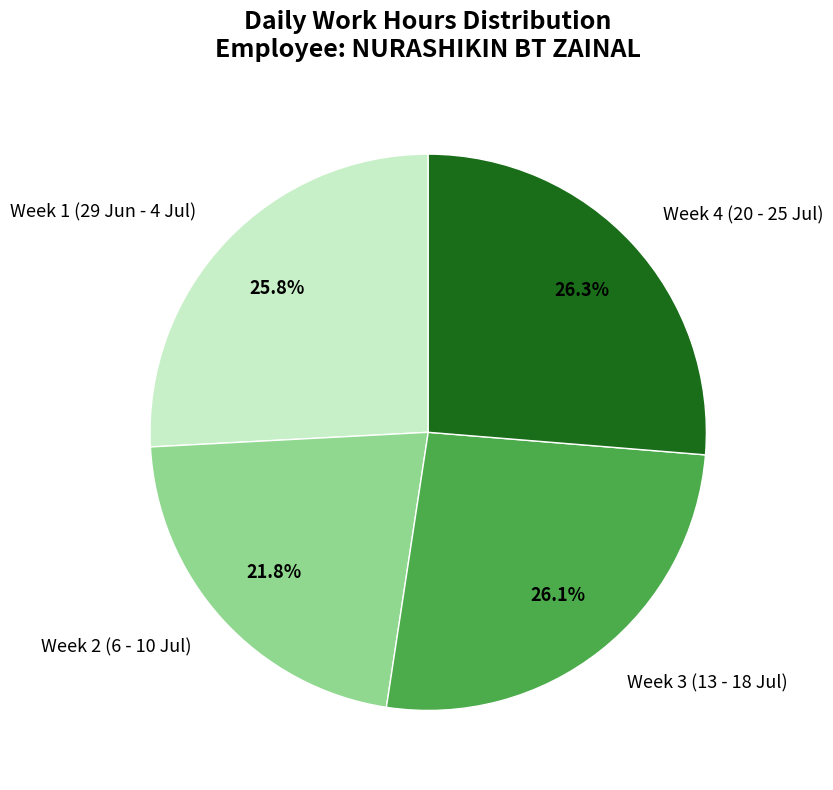

Is the sum of Week 1 (29 Jun - 4 Jul) and Week 3 (13 - 18 Jul) greater than half?

Yes